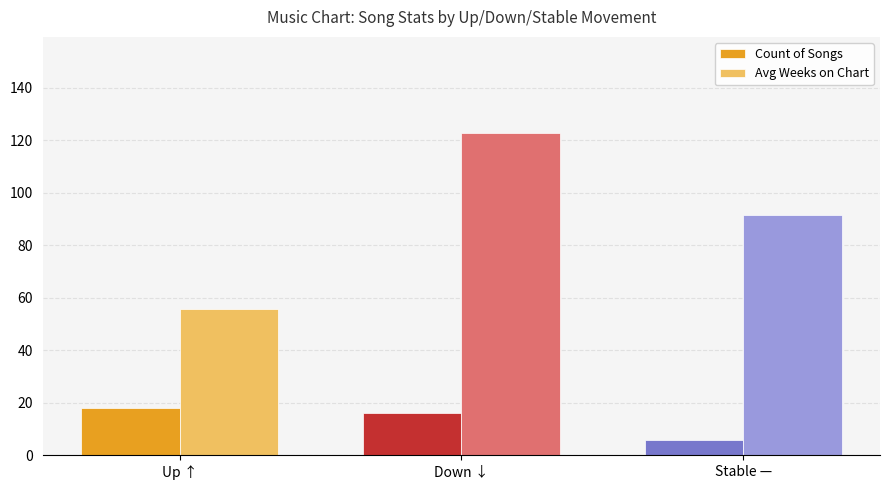

What is the spread (max minus min) of values at Stable —?

85.5